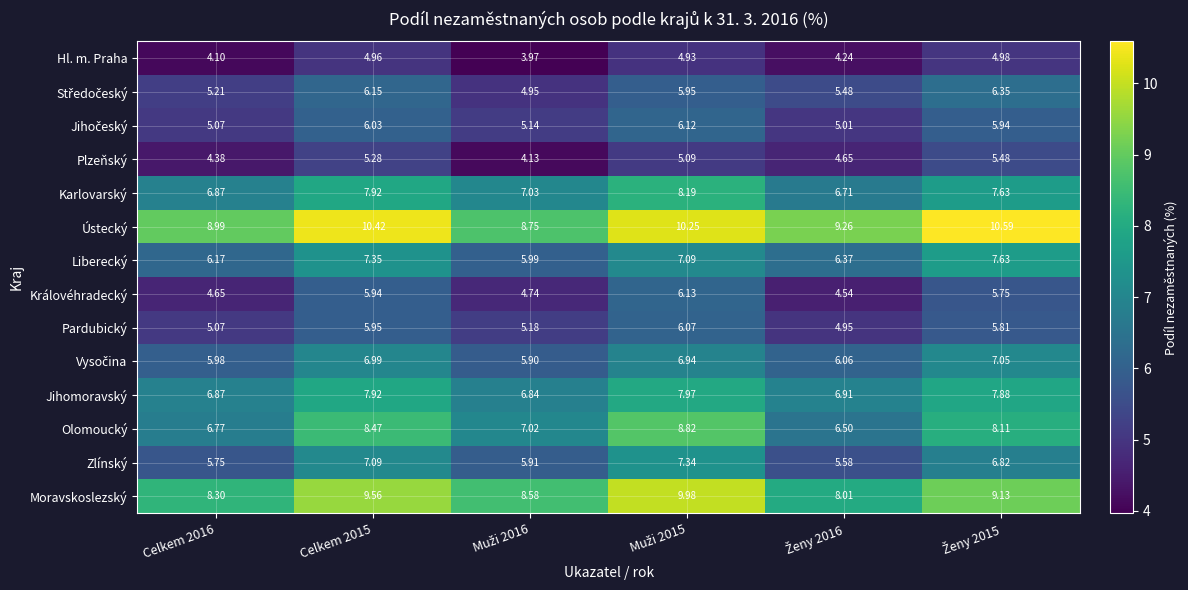

Which series has the largest total across all categories?

Ústecký